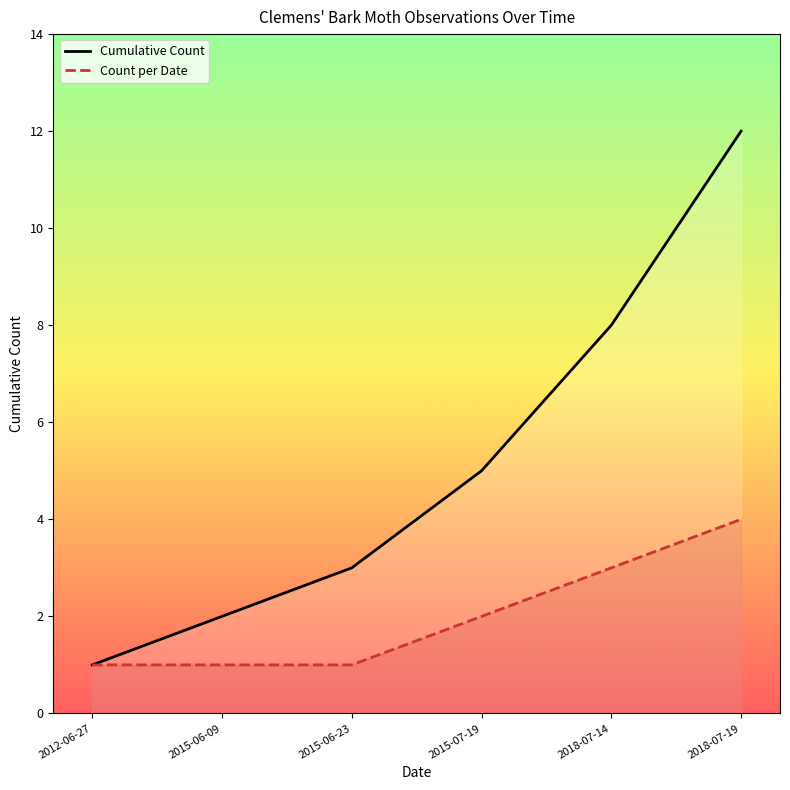

What is the sum of the Count per Date values at 2015-07-19 and 2015-06-09?

3